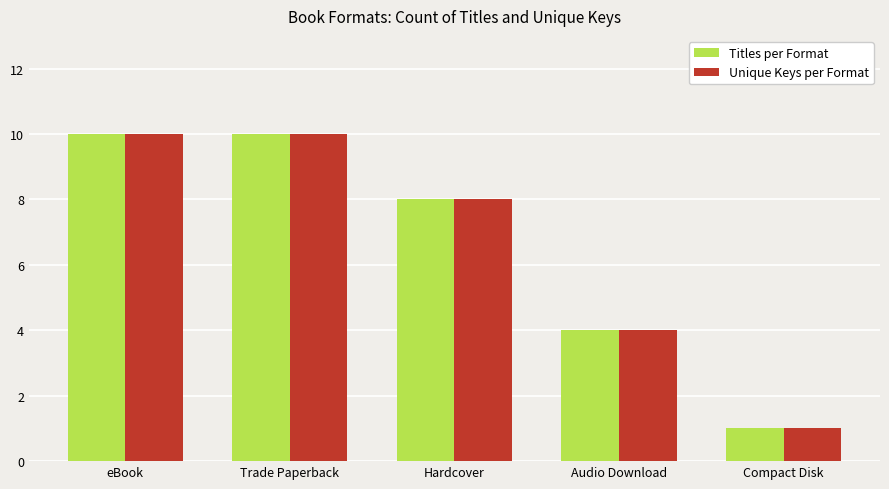

At how many categories does at least one series exceed 6?

3